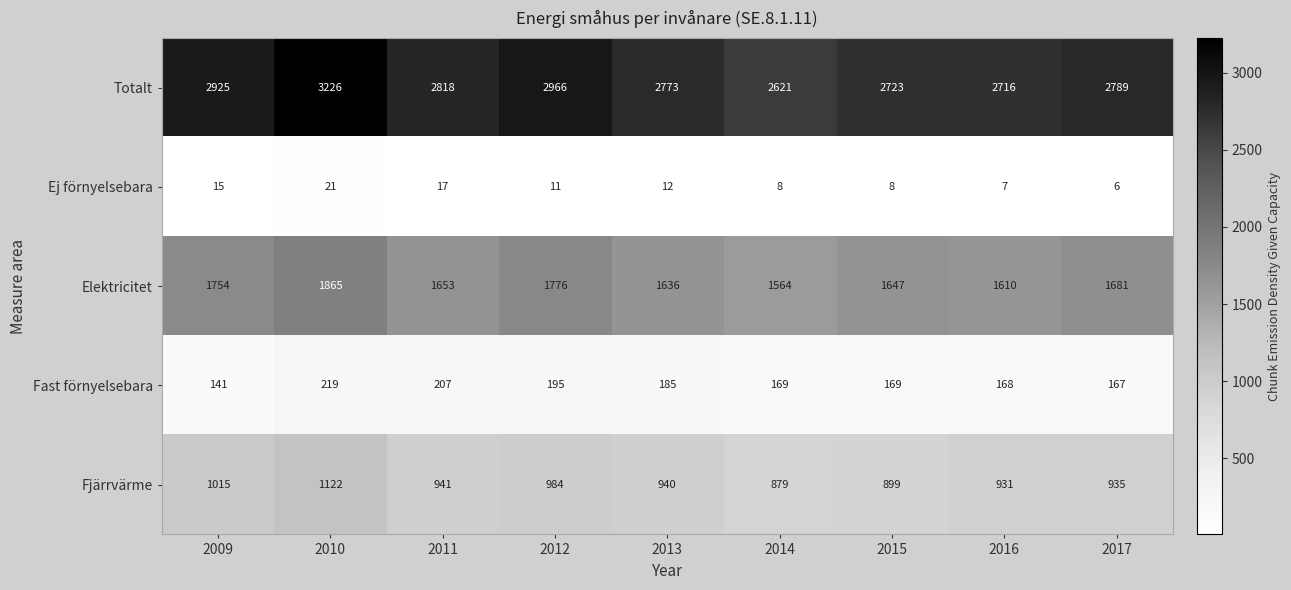

At which label does Ej förnyelsebara first exceed 11?

2009